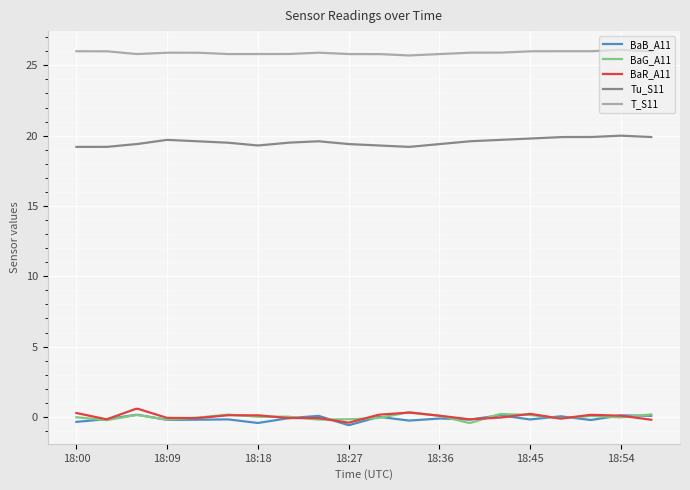

Which series has the largest total across all categories?

T_S11